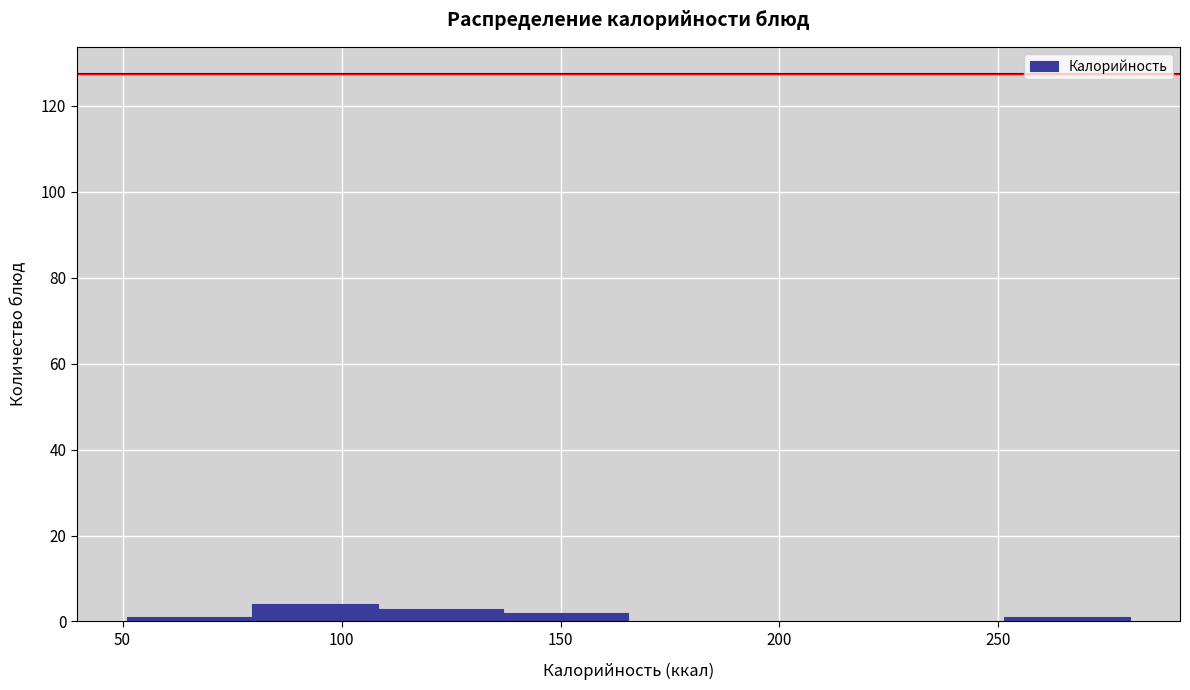

Reading left to right, list every bar in this chart as the range it spans on the x-axis followed by its height. Neither the bar edges nor the heights are printed on the chart, so give them approximately, as read against the axes.

50 to 80: under 2
80 to 110: 4
110 to 135: 4
135 to 165: 2
165 to 195: 0
195 to 225: 0
225 to 250: 0
250 to 280: under 2